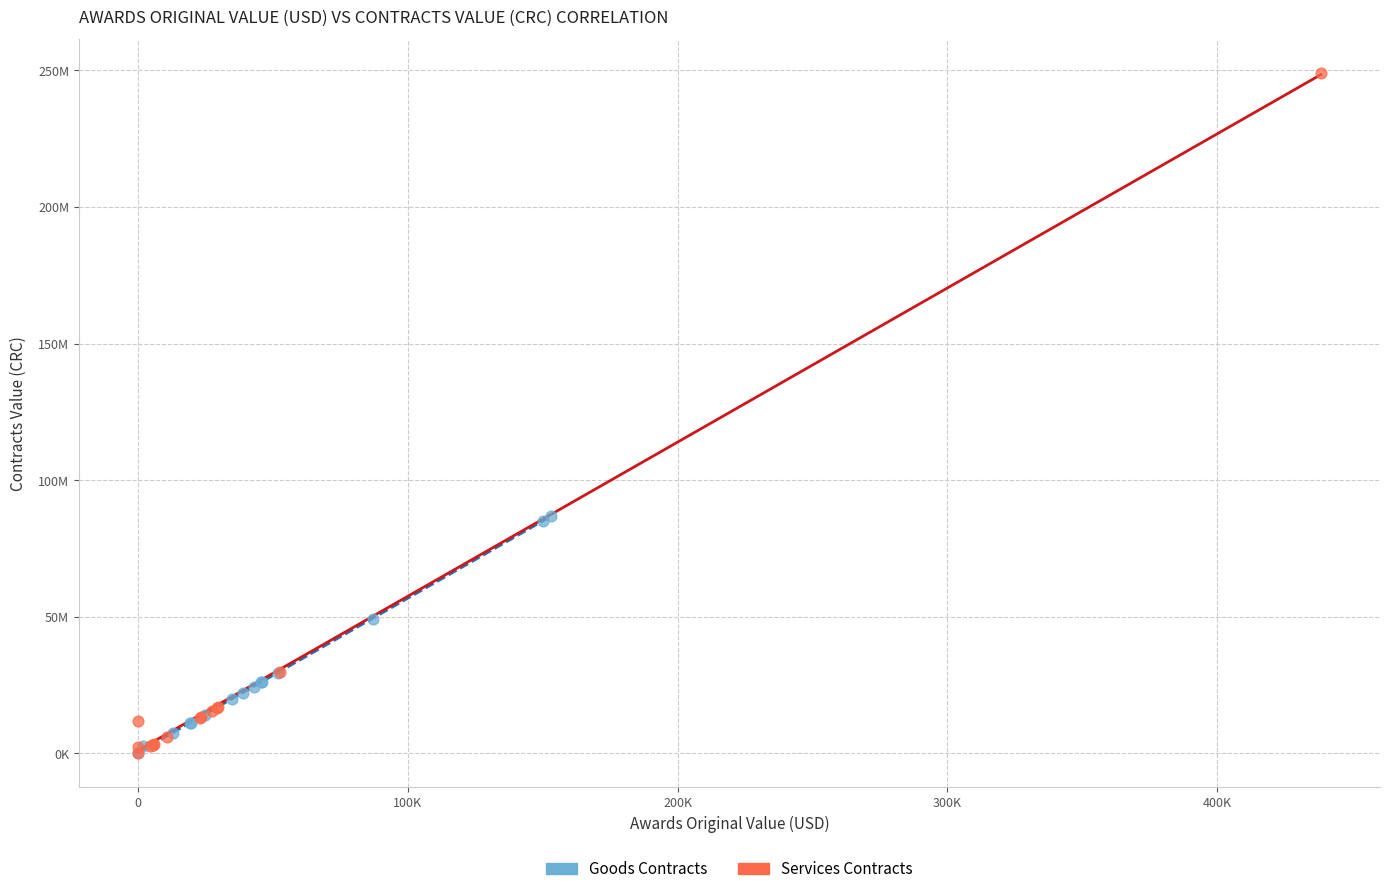

What are all the series names shown in the legend?

Goods Contracts, Services Contracts